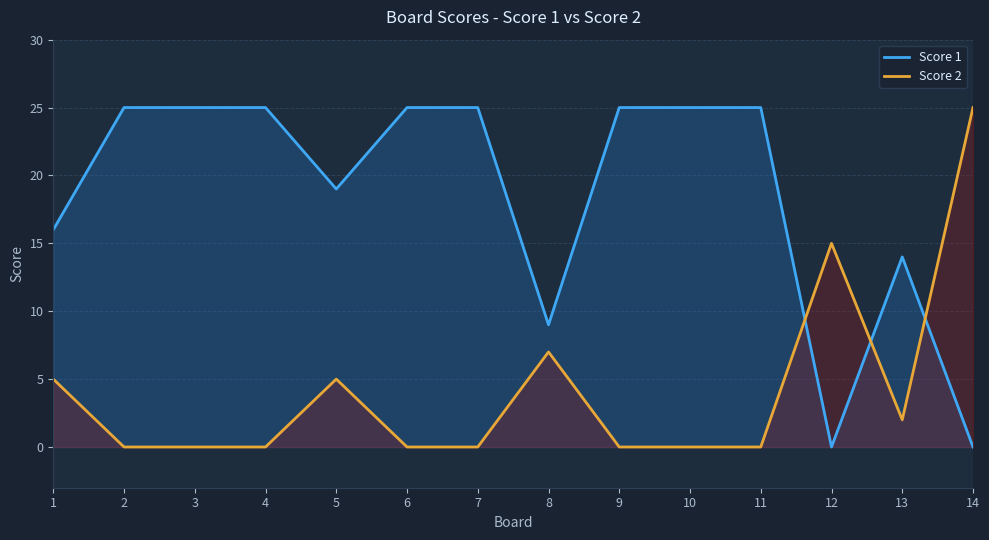

At which category does the chart reach its minimum across all series?

12